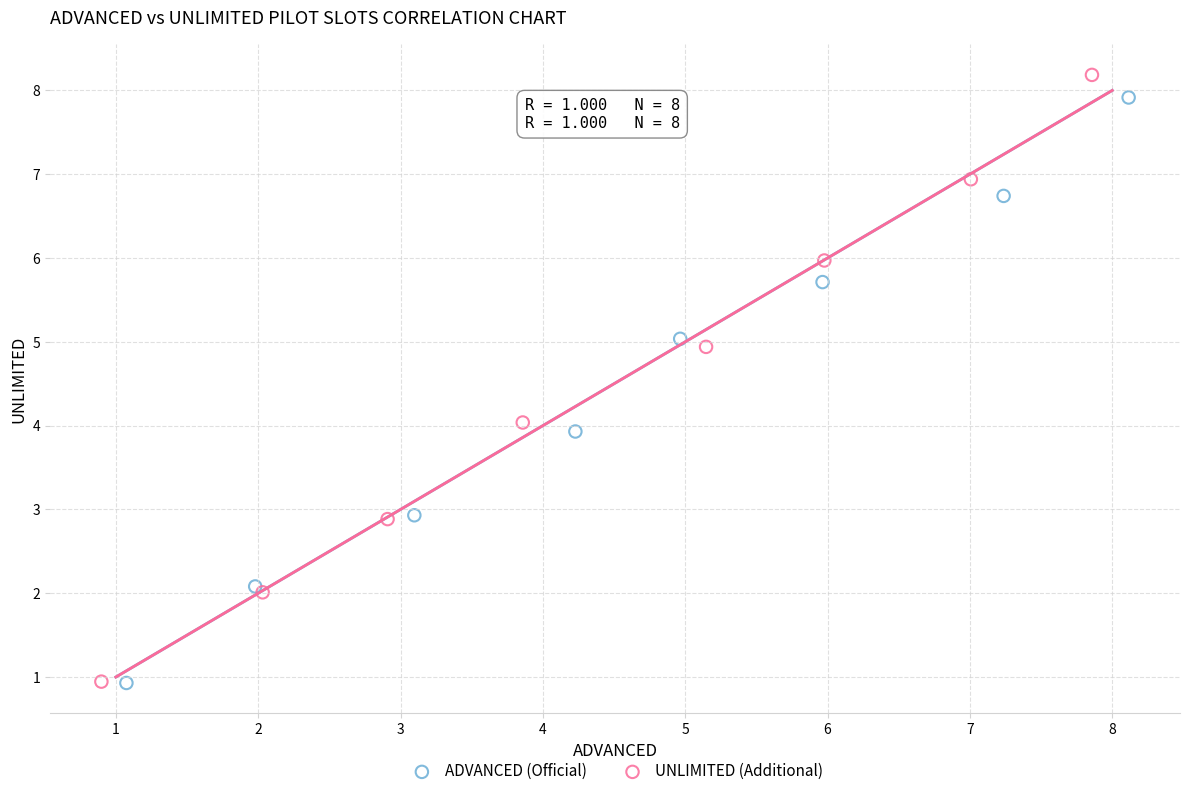

What are all the series names shown in the legend?

ADVANCED (Official), UNLIMITED (Additional)